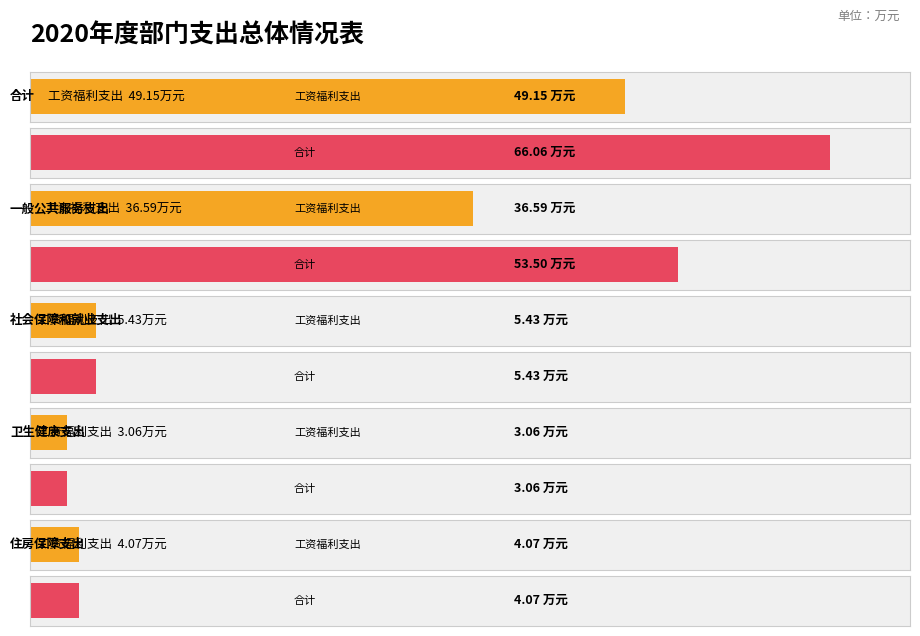

What position from the right is 住房保障支出?

1